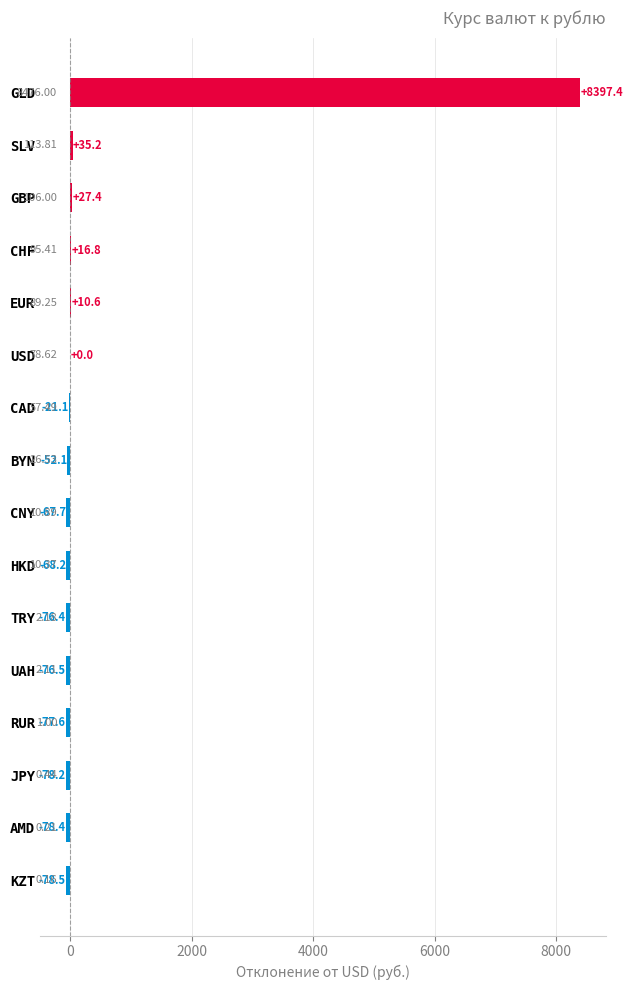

At which category does the chart reach its peak across all series?

GLD